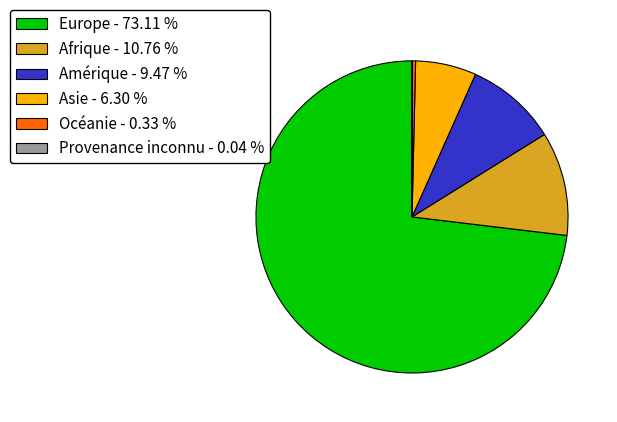

Which has a higher value, Afrique - 10.76 % or Amérique - 9.47 %?

Afrique - 10.76 %